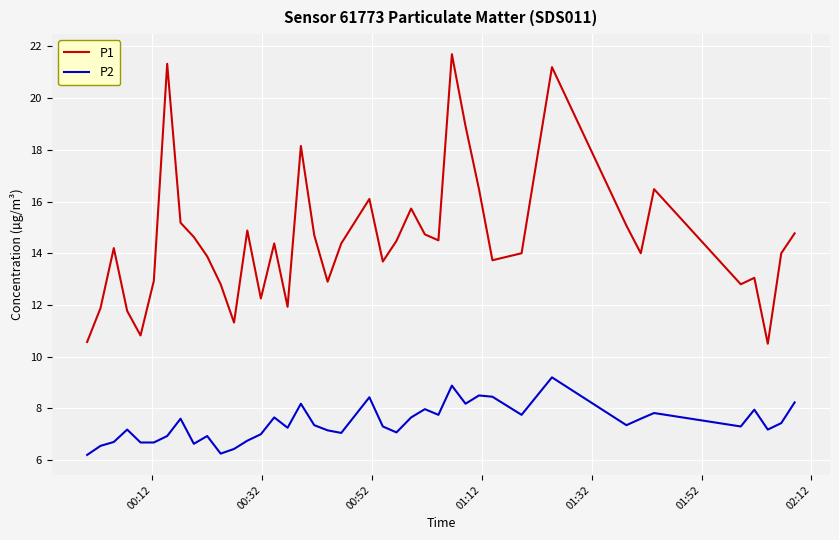

True or false: P2 and P1 cross at least once.

False